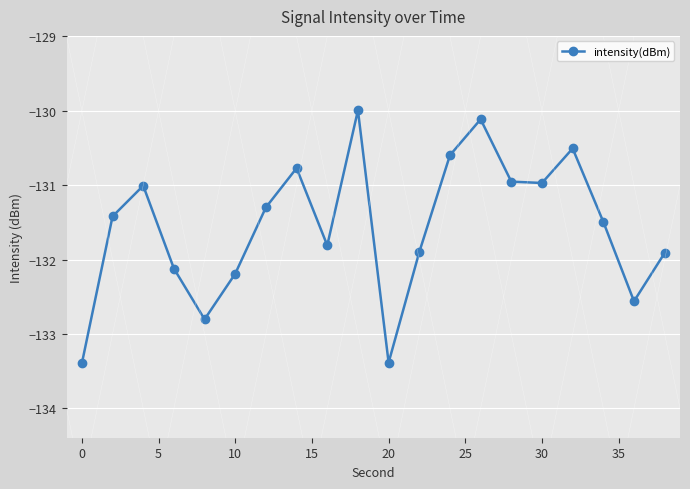

True or false: there are more than 2 points higher than both neighbors.

True